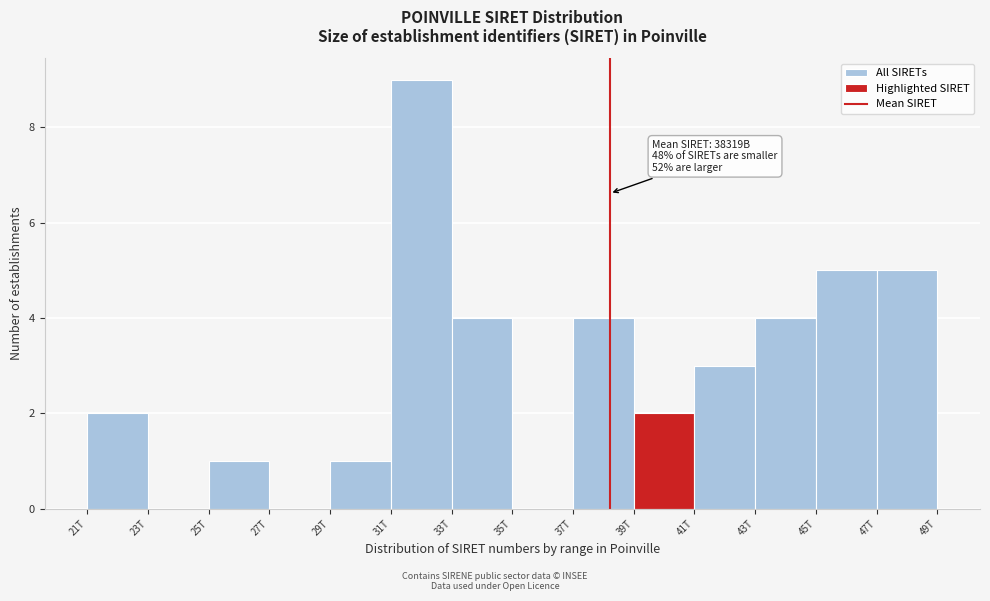

Reading left to right, transcribe all the data shown in this chart.

21T=2	23T=0	25T=1	27T=0	29T=1	31T=9	33T=4	35T=0	37T=4	39T=2	41T=3	43T=4	45T=5	47T=5